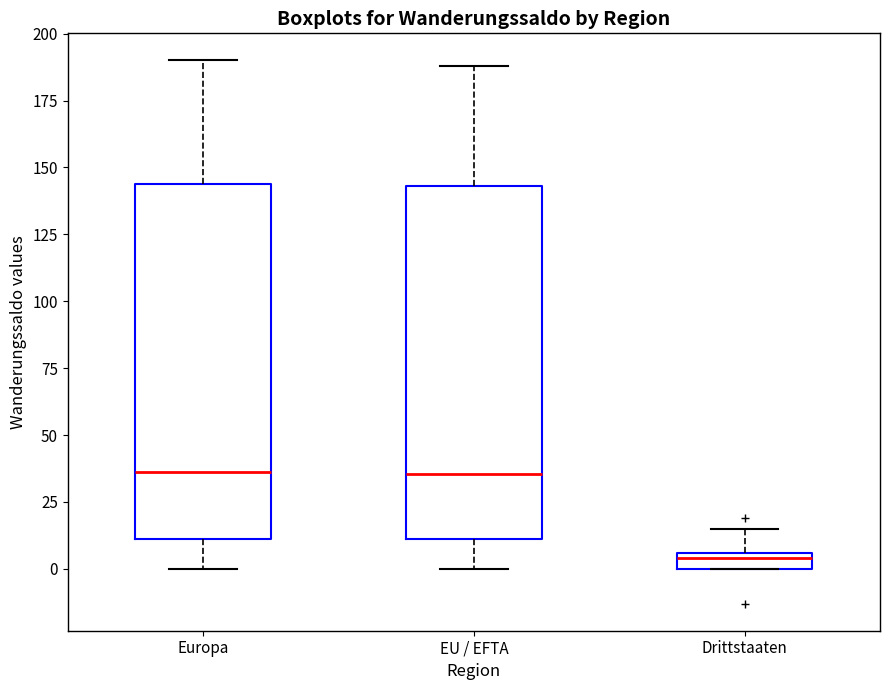

Where does the median line of the box for Europa sit on the y-axis? The values are not printed on the chart, so give them approximately, as read against the axis.

35